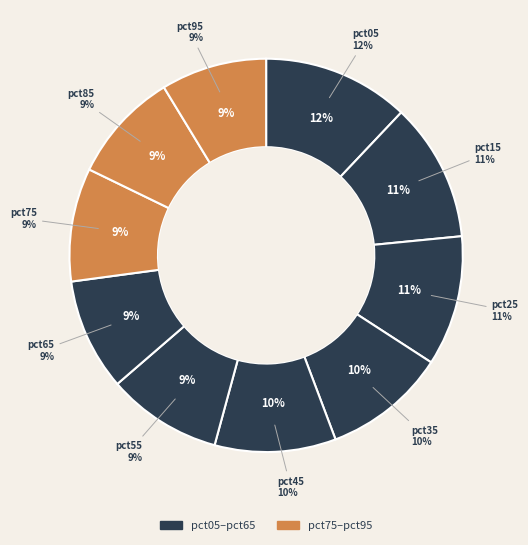

What is the change in value from pct45 to pct75?

-0.1